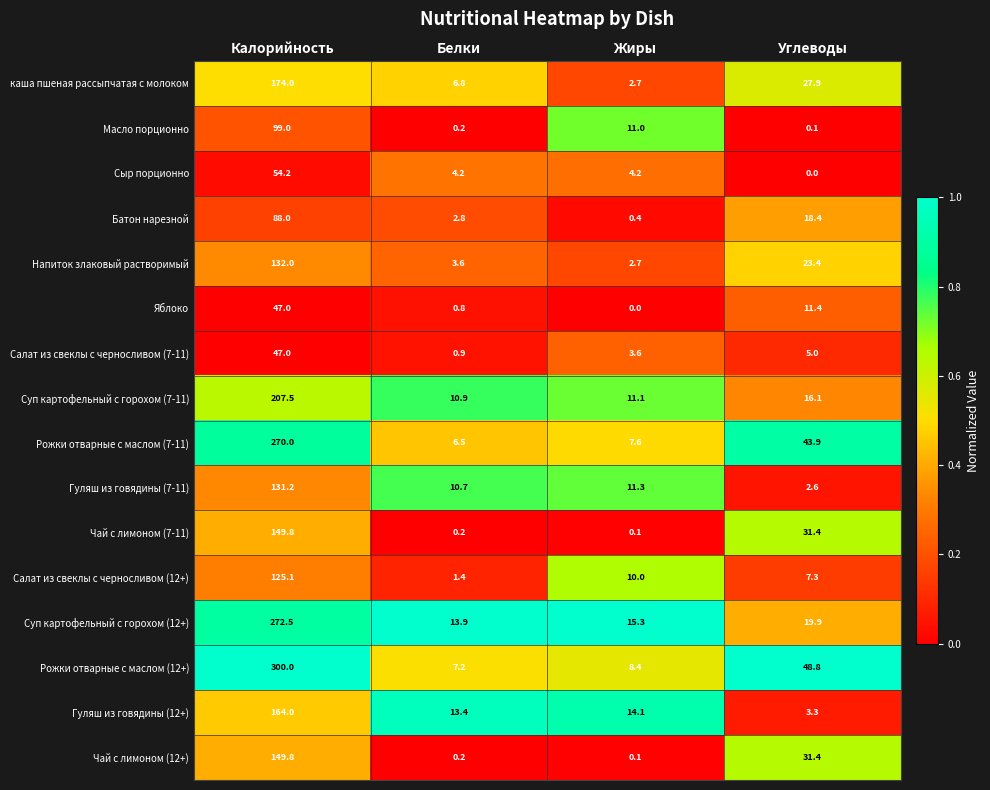

Which label corresponds to the largest value in the chart?

Калорийность